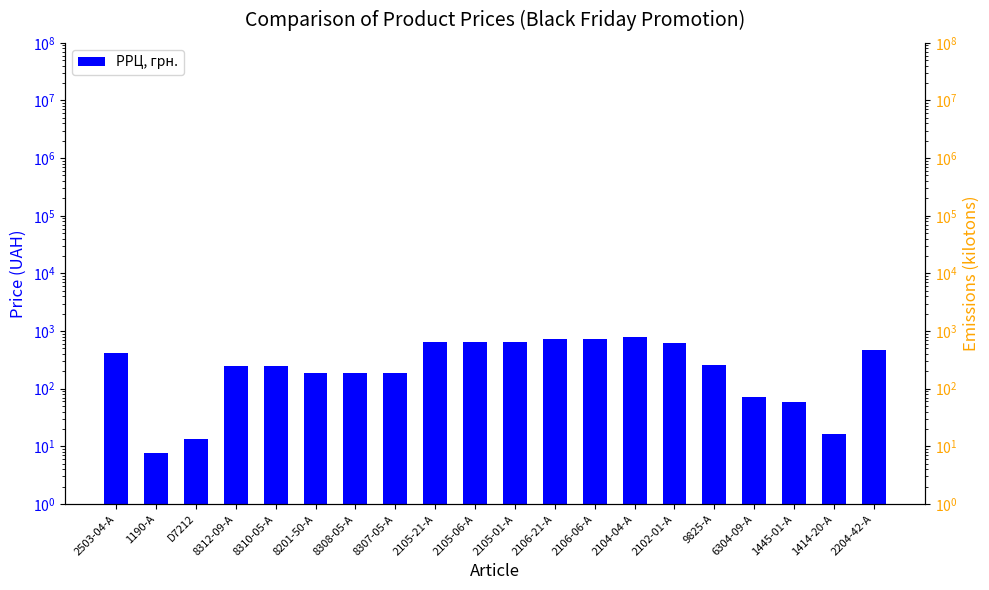

Reading left to right, transcribe all the data shown in this chart.

422.5	7.7	13.4	242.8	242.8	187.4	187.4	187.4	648.4	648.4	648.4	729.8	729.8	782.0	617.3	253.2	71.0	57.9	16.5	462.4